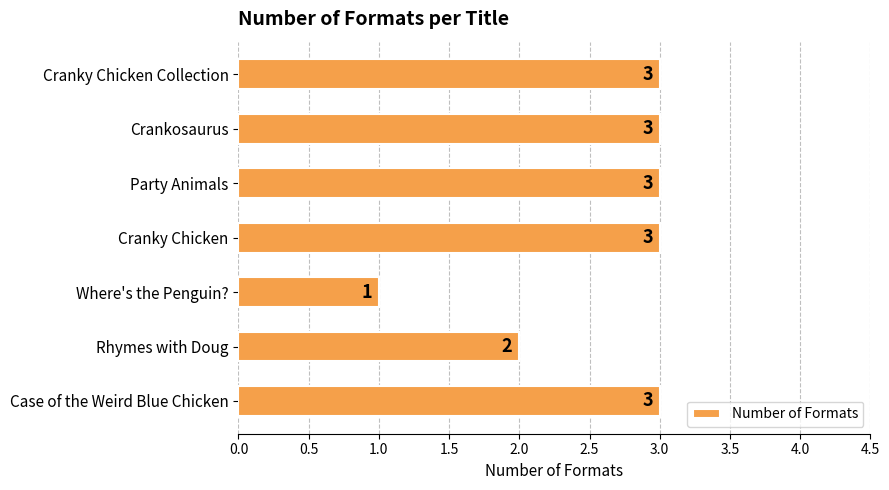

Is it true that the value at Party Animals is 3?

True